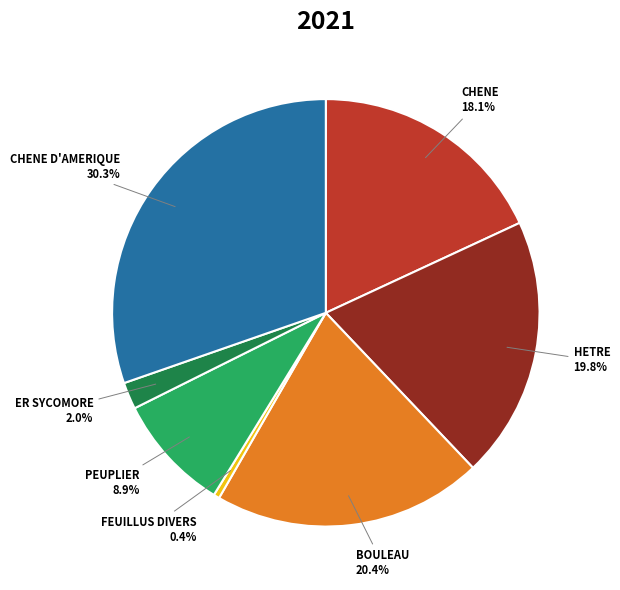

Is there any slice that represents more than half of the pie?

No